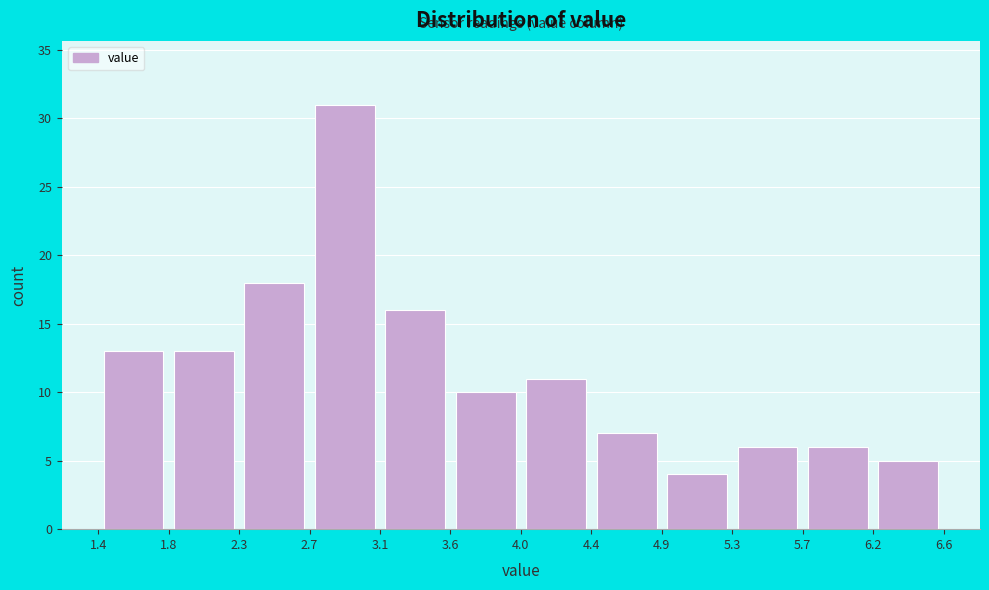

Reading left to right, transcribe this chart: for each bar, give the range it covers on the x-axis and its height. The values are not printed on the chart, so give them approximately, as read against the axis.

1.4 to 1.8: 13
1.8 to 2.3: 13
2.3 to 2.7: 18
2.7 to 3.1: 31
3.1 to 3.6: 16
3.6 to 4.0: 10
4.0 to 4.4: 11
4.4 to 4.9: 7
4.9 to 5.3: 4
5.3 to 5.7: 6
5.7 to 6.2: 6
6.2 to 6.6: 5